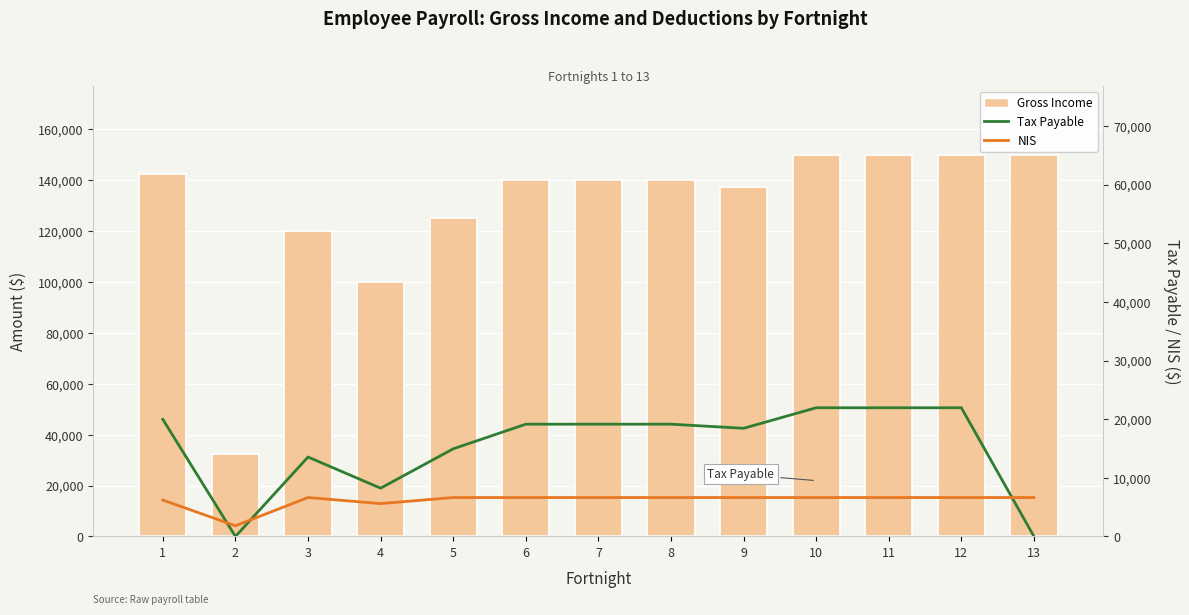

At which label does NIS first exceed 6637?

3